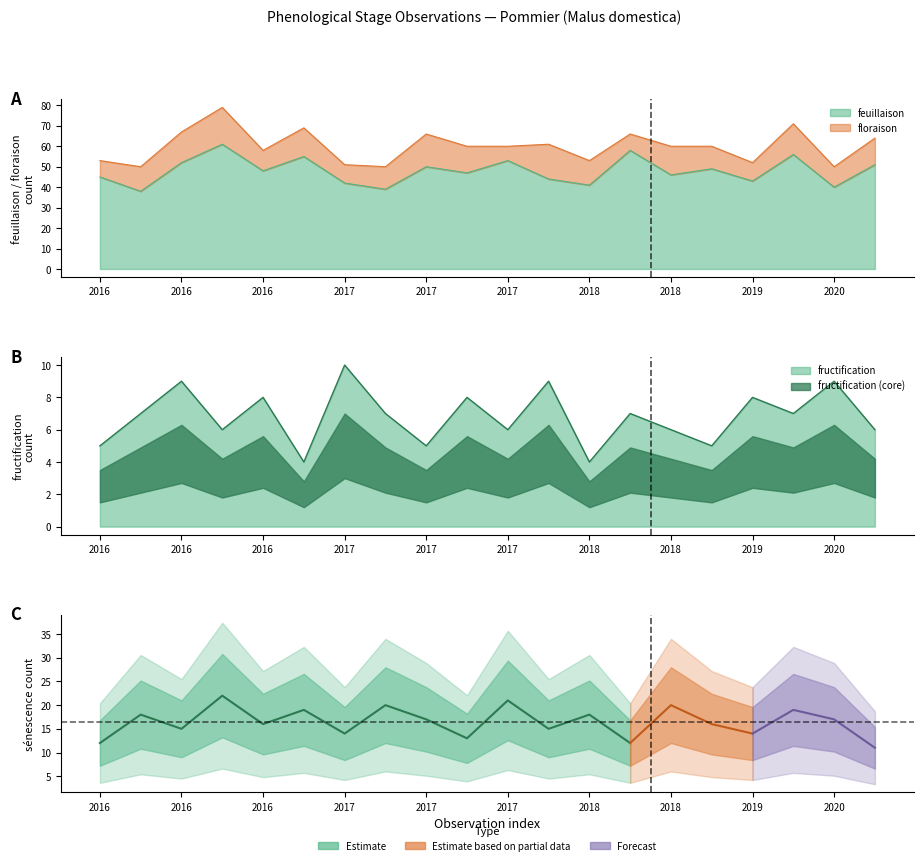

What is the total value across all series at 2020?

49